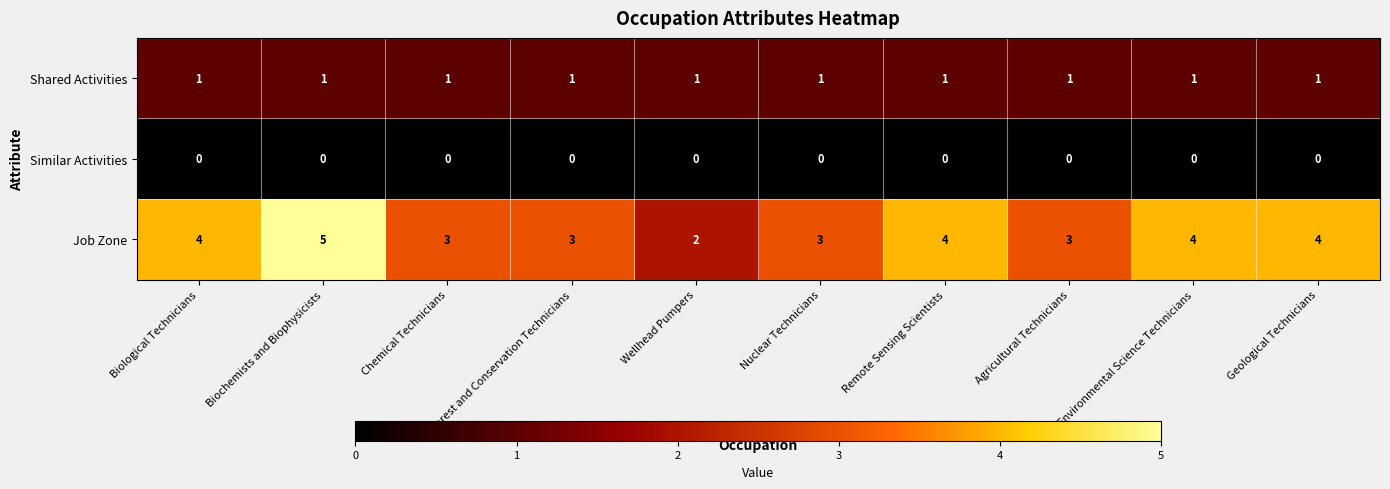

Which series changed the most between Forest and Conservation Technicians and Geological Technicians?

Job Zone